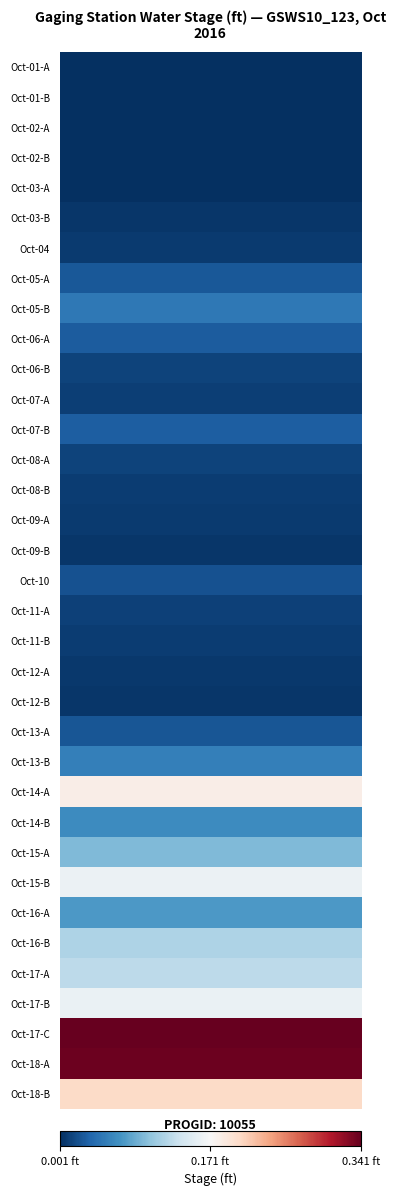

Which has a higher value, 15 or 5?

15